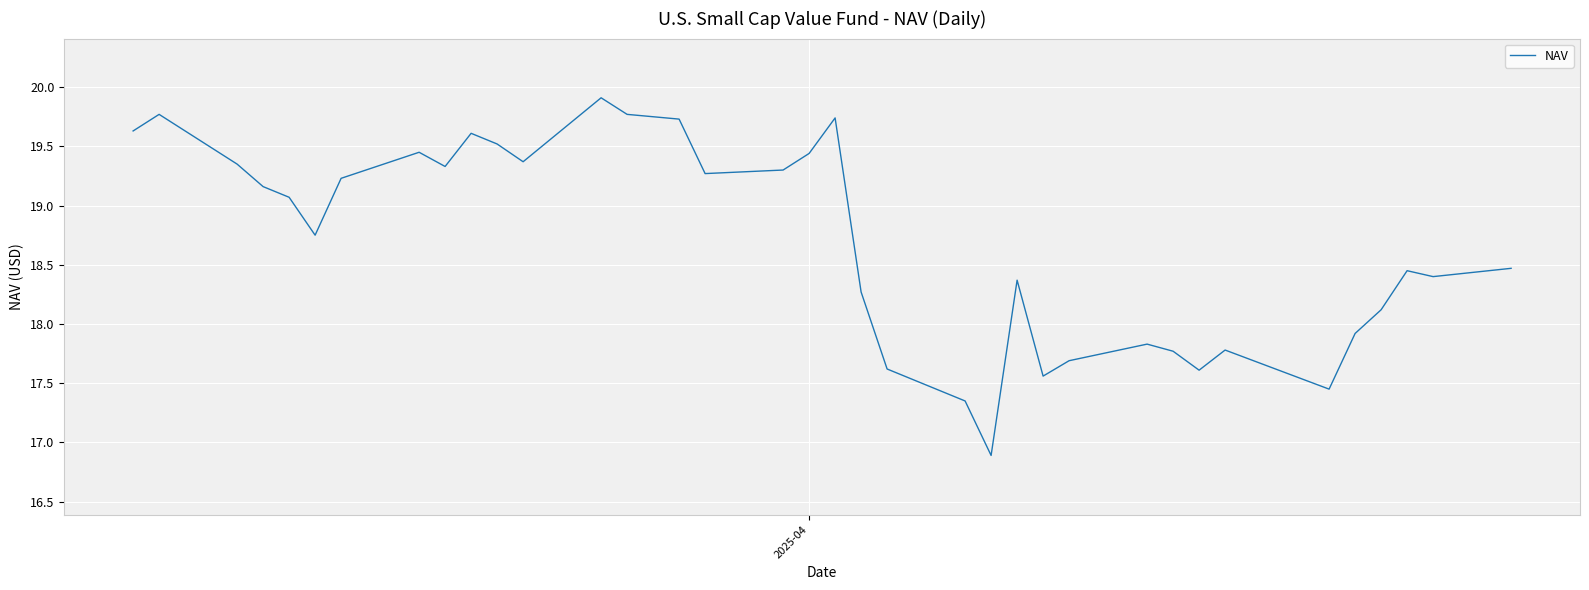

What is the smallest value displayed?

16.9